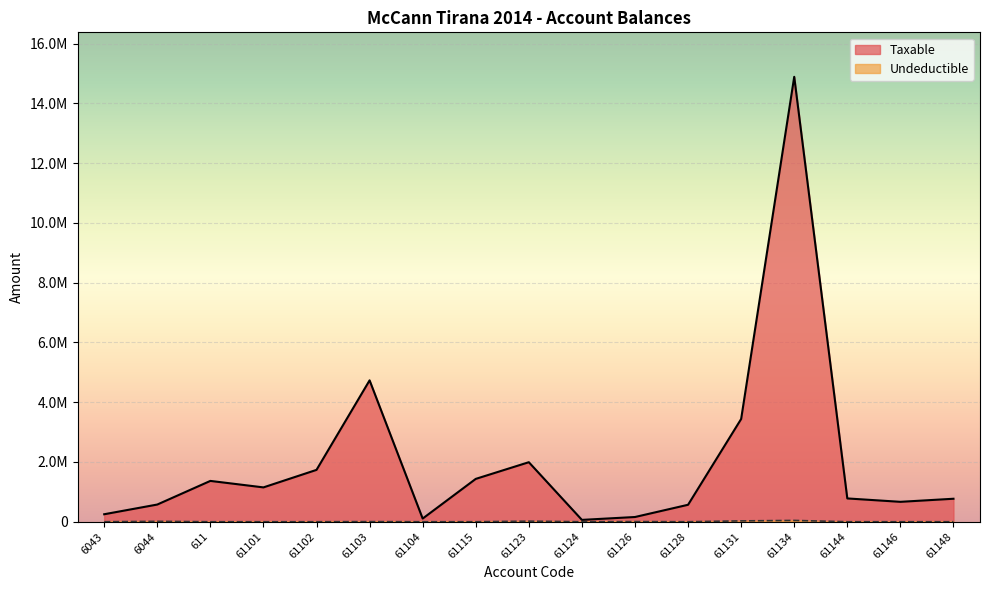

Rank the categories by Undeductible value from highest to lowest.

61134, 61131, 61123, 6044, 61126, 61103, 61115, 6043, 611, 61101, 61102, 61104, 61124, 61128, 61144, 61146, 61148